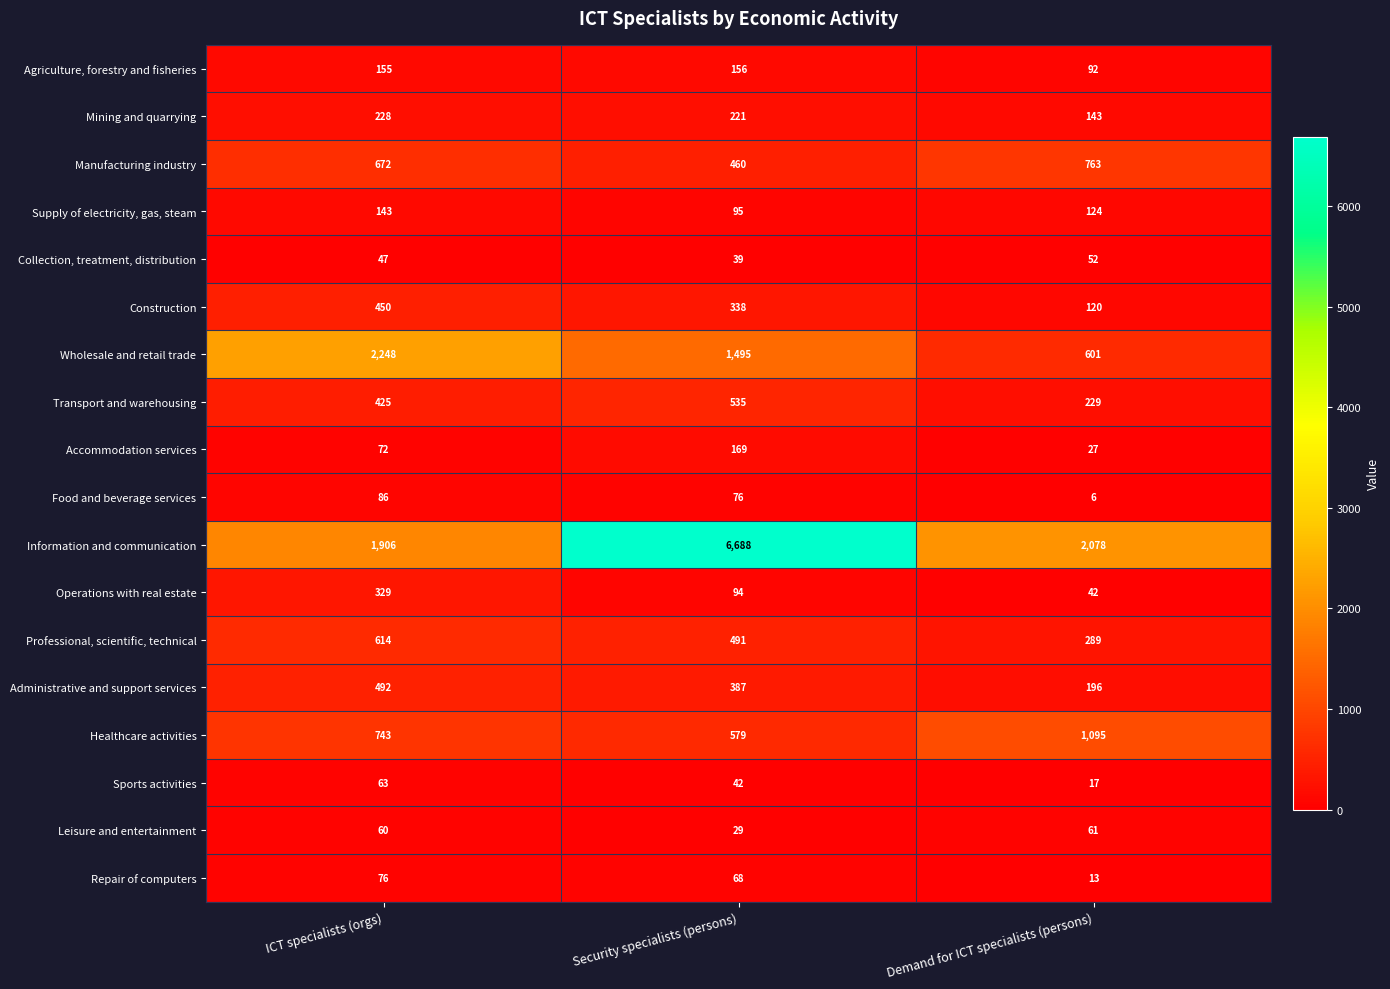

At which category is the sum across all series the highest?

Security specialists (persons)